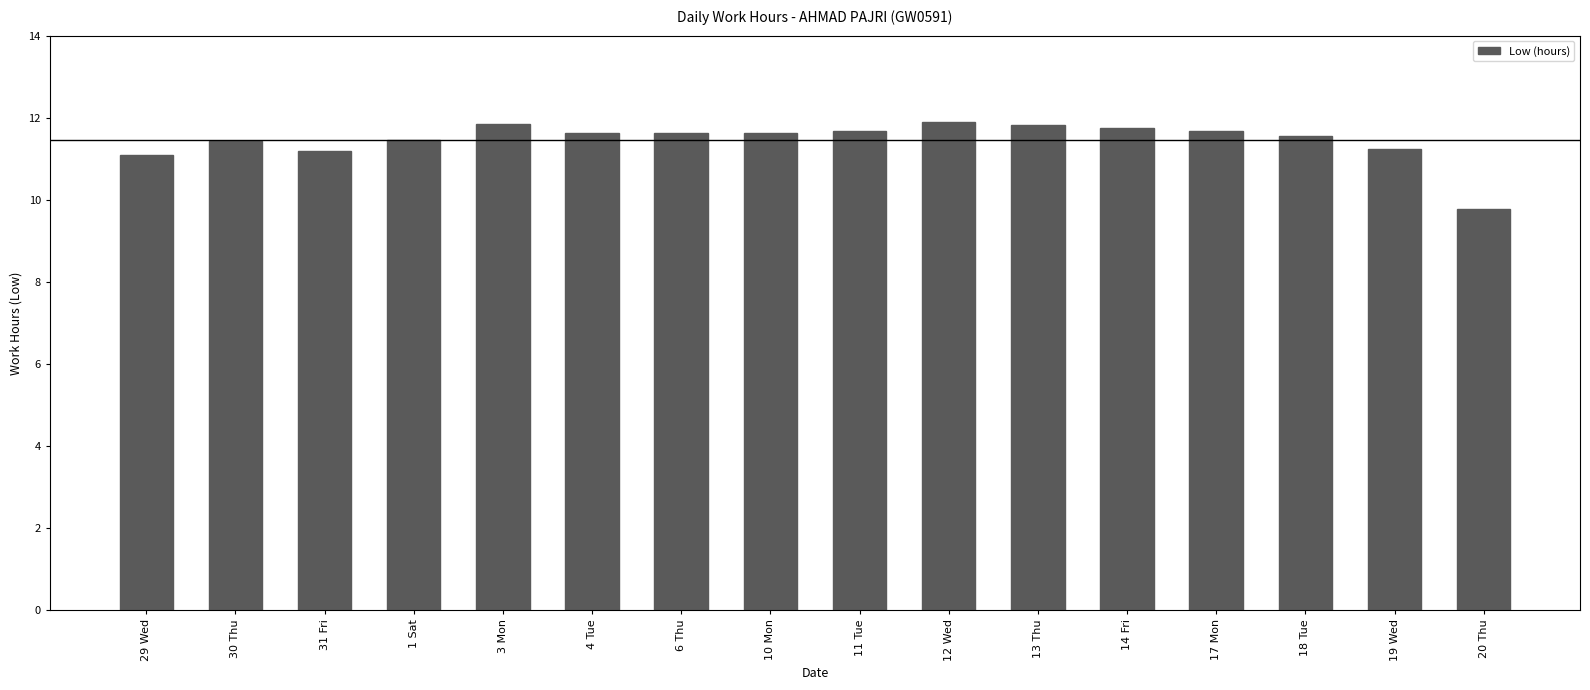

True or false: the data shows 11.9 at 12 Wed.

True